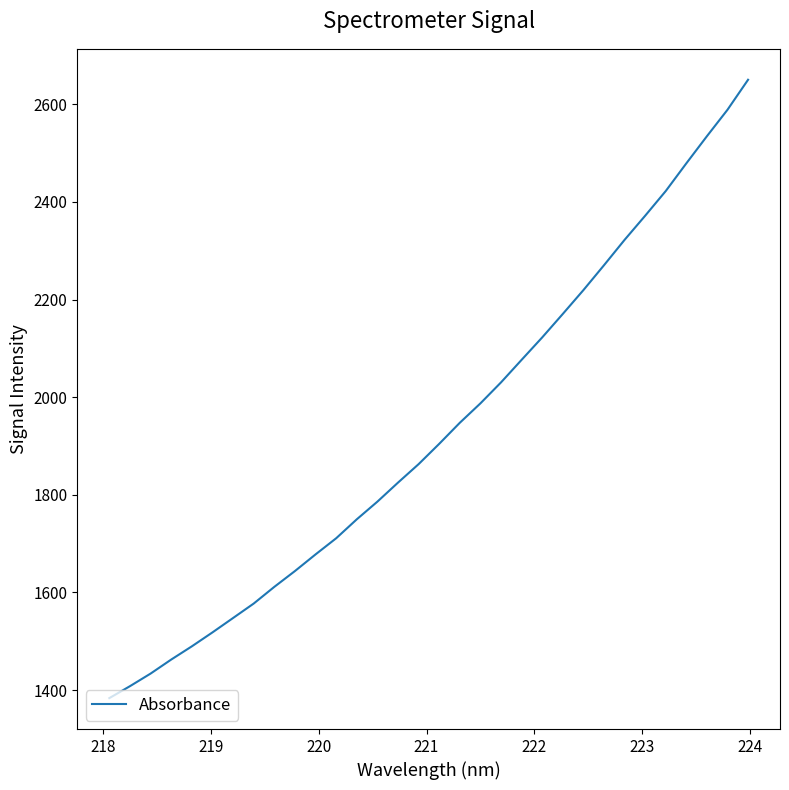

What is the minimum value shown in the chart?

1383.4